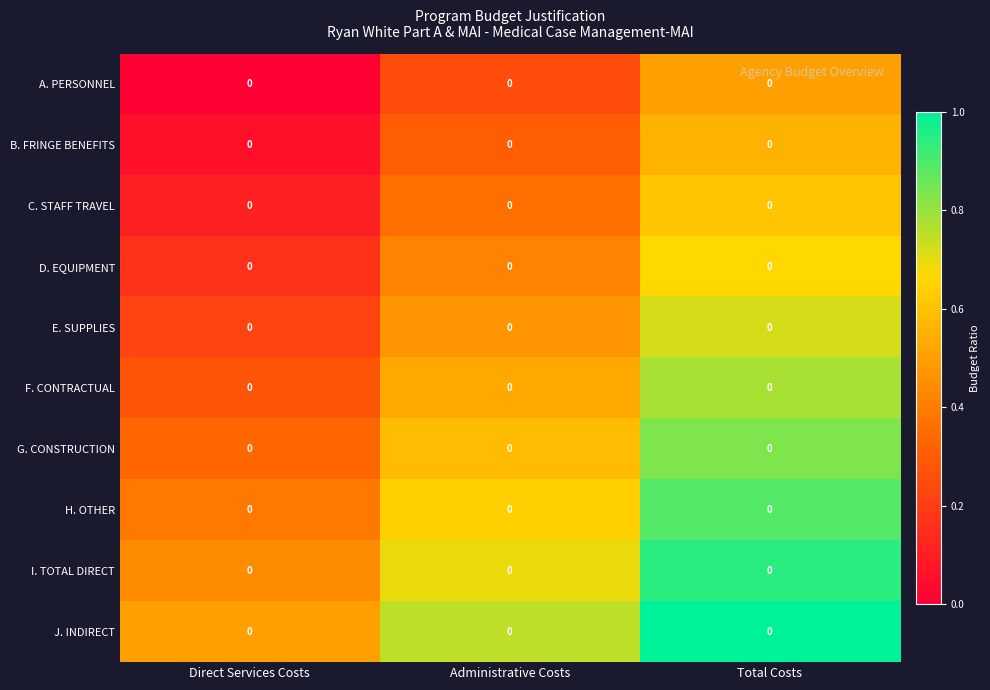

What is the difference between the highest and lowest values at Administrative Costs?

0.5